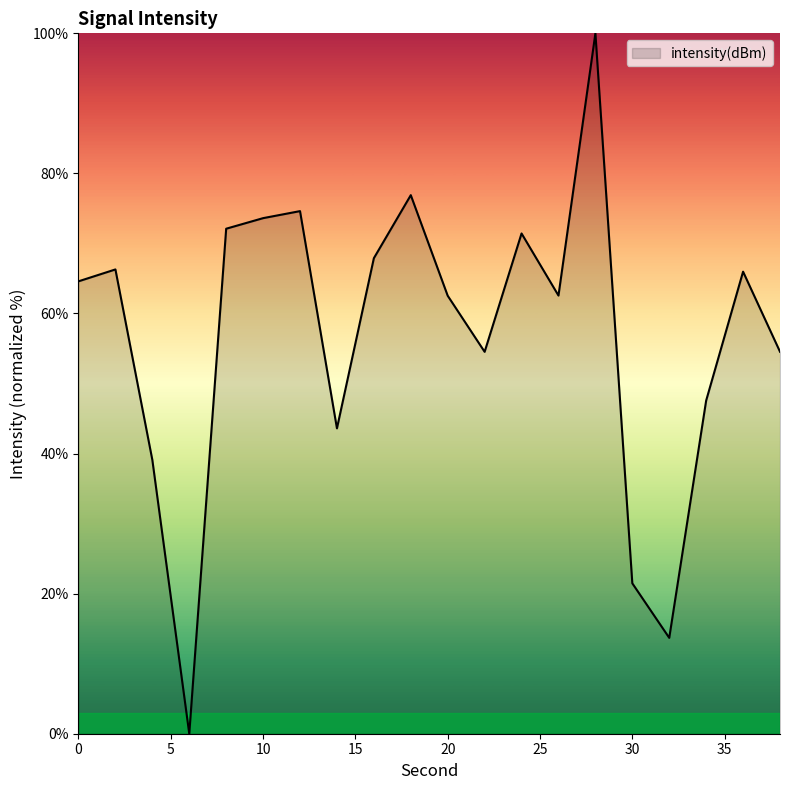

What is the difference between the maximum and minimum values?

100.0